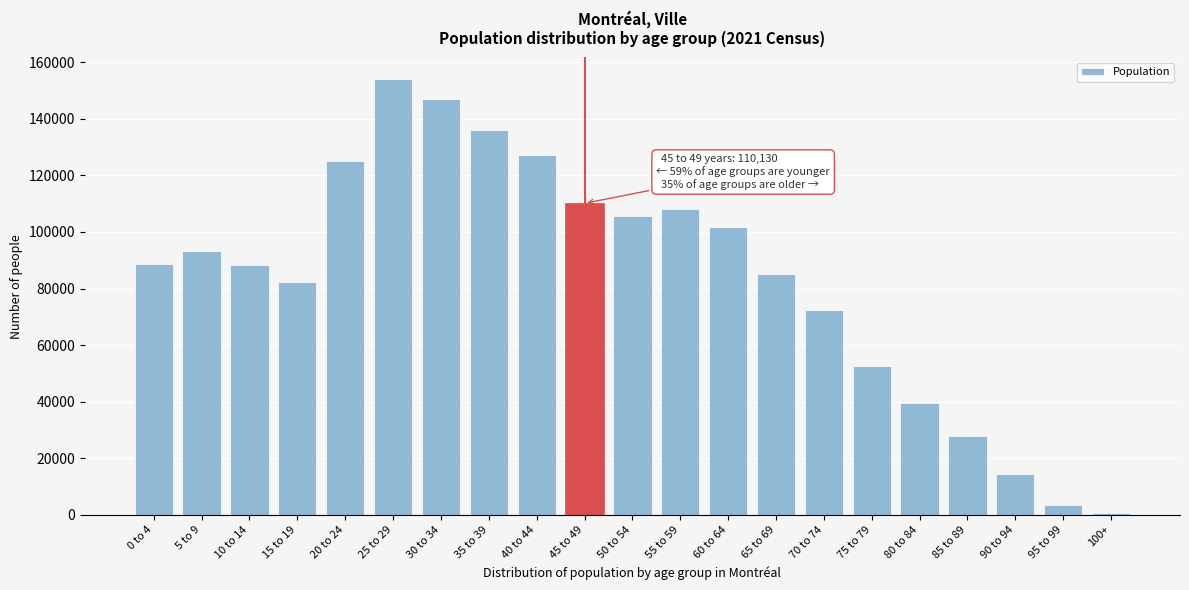

Approximately how many times larger is the value at 45 to 49 compared to 30 to 34?

0.7